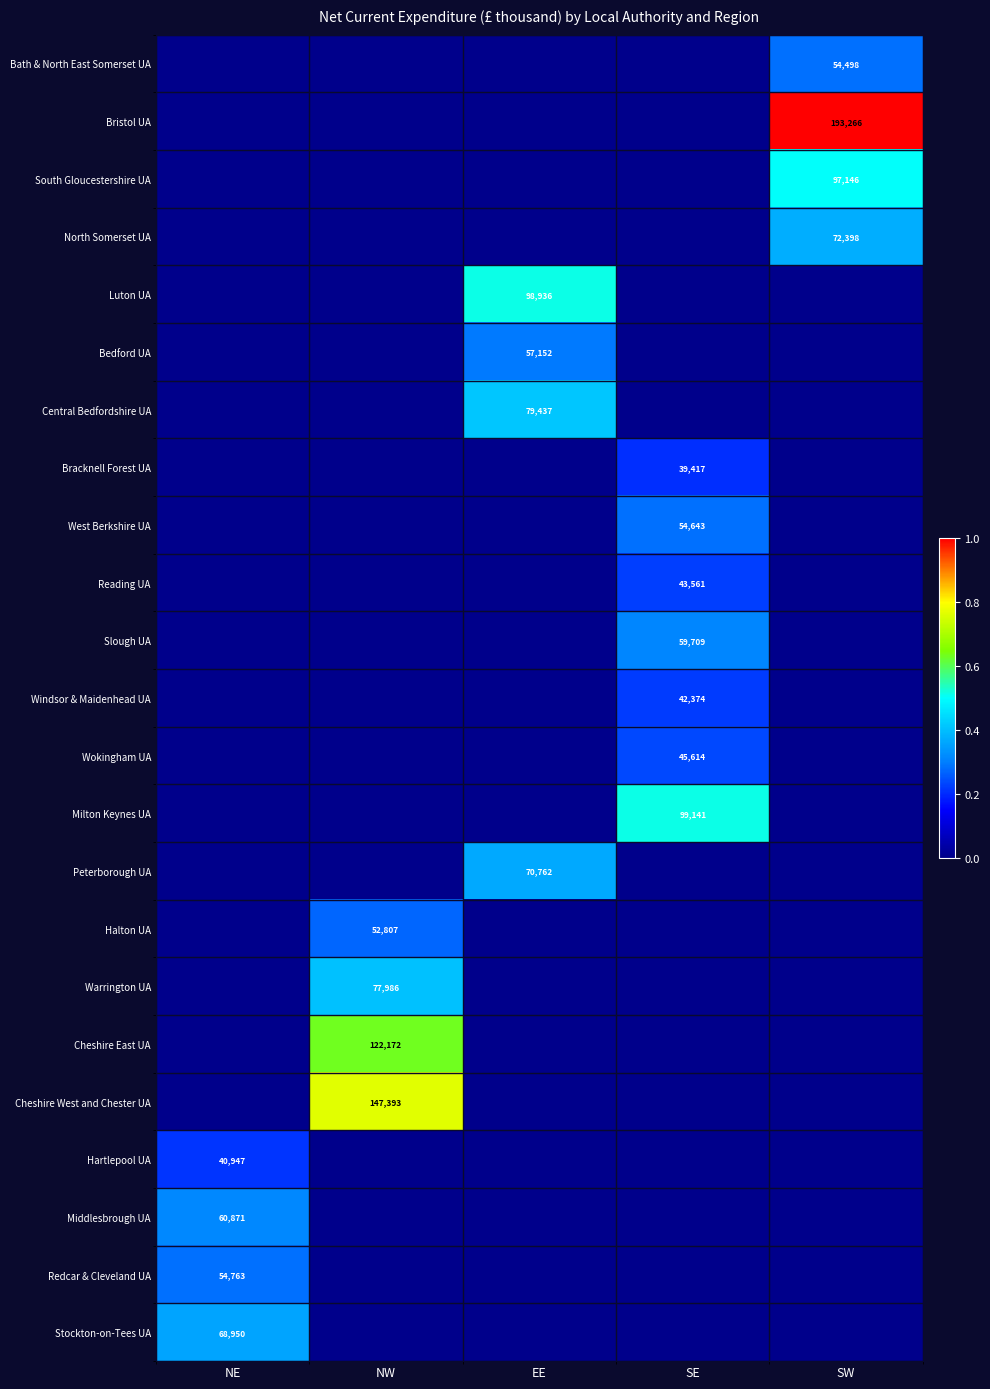

Which label corresponds to the largest value in the chart?

SW